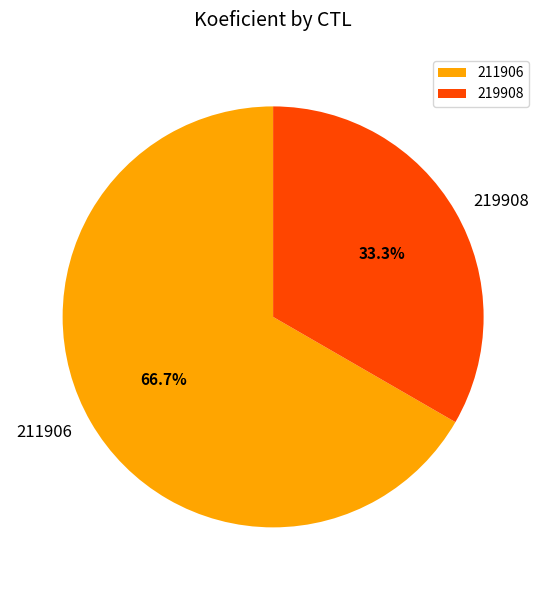

Which slice represents more than half of the pie?

211906